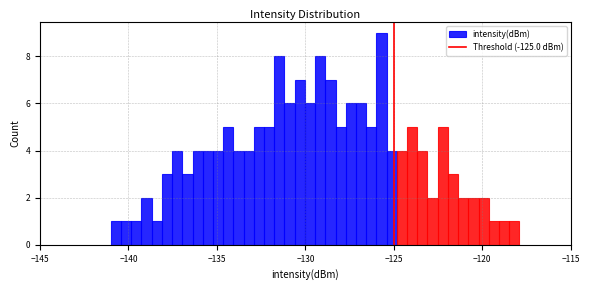

Around what value on the x-axis is the tallest bar? Give the approximate position of its centre, as read against the axis.

-125.5